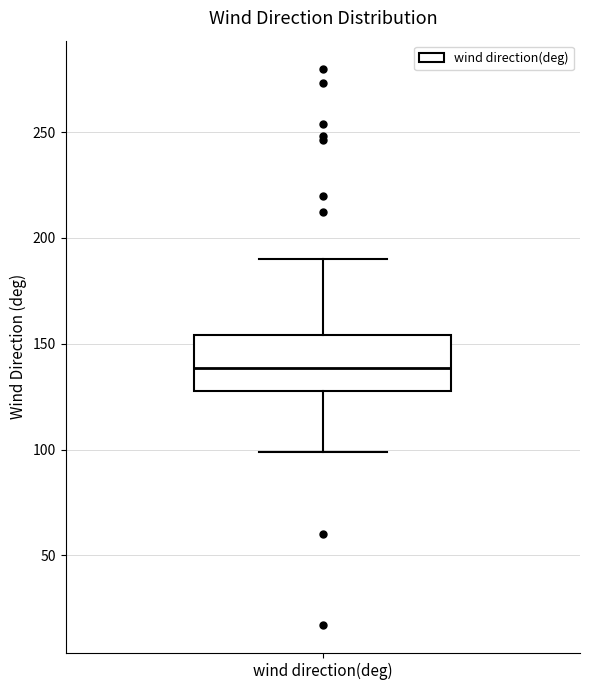

Transcribe this box plot: give where the median line is, the range the box spans, and where the two whiskers end, as read against the y-axis. The values are not printed on the chart, so give them approximately, as read against the axis.

median 140, box 130 to 155, whiskers 100 to 190